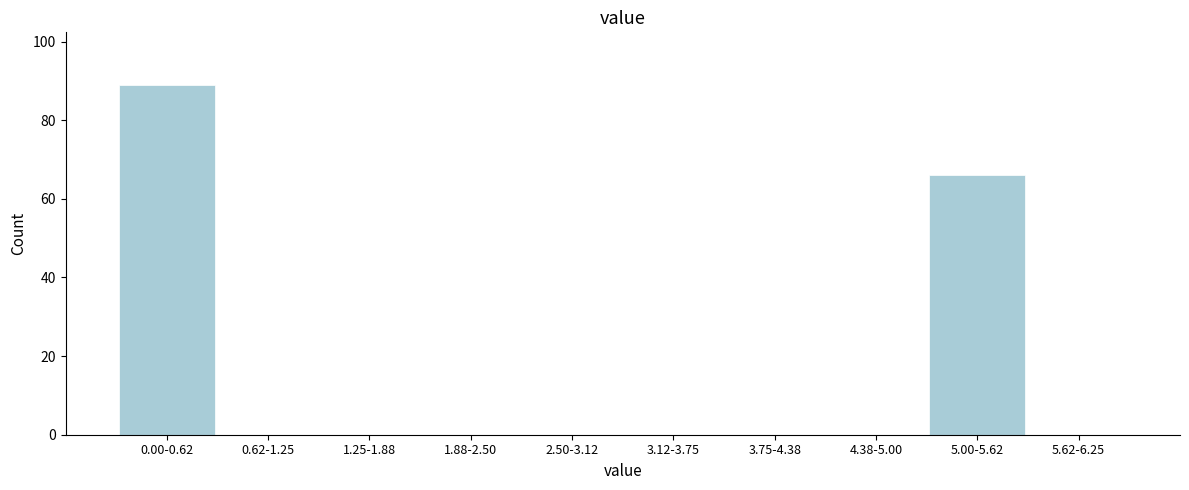

Reading left to right, extract all data points from this chart.

0.00-0.62=89	0.62-1.25=0	1.25-1.88=0	1.88-2.50=0	2.50-3.12=0	3.12-3.75=0	3.75-4.38=0	4.38-5.00=0	5.00-5.62=66	5.62-6.25=0